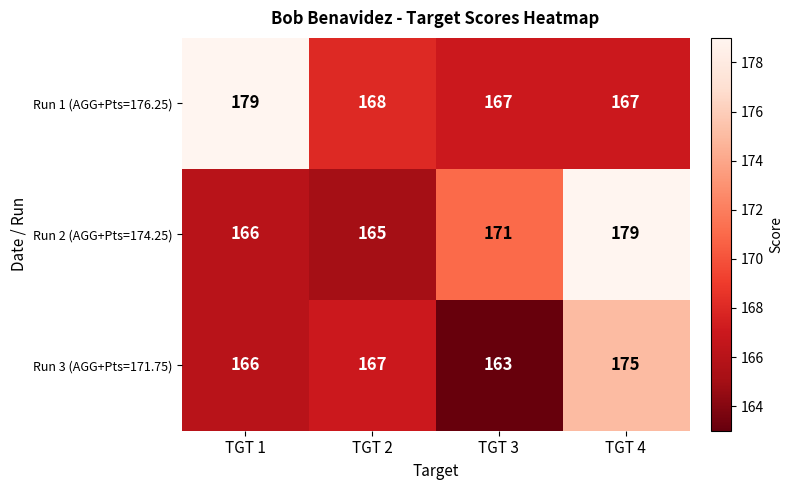

True or false: Run 1 (AGG+Pts=176.25) has a value of 59 at TGT 3.

False